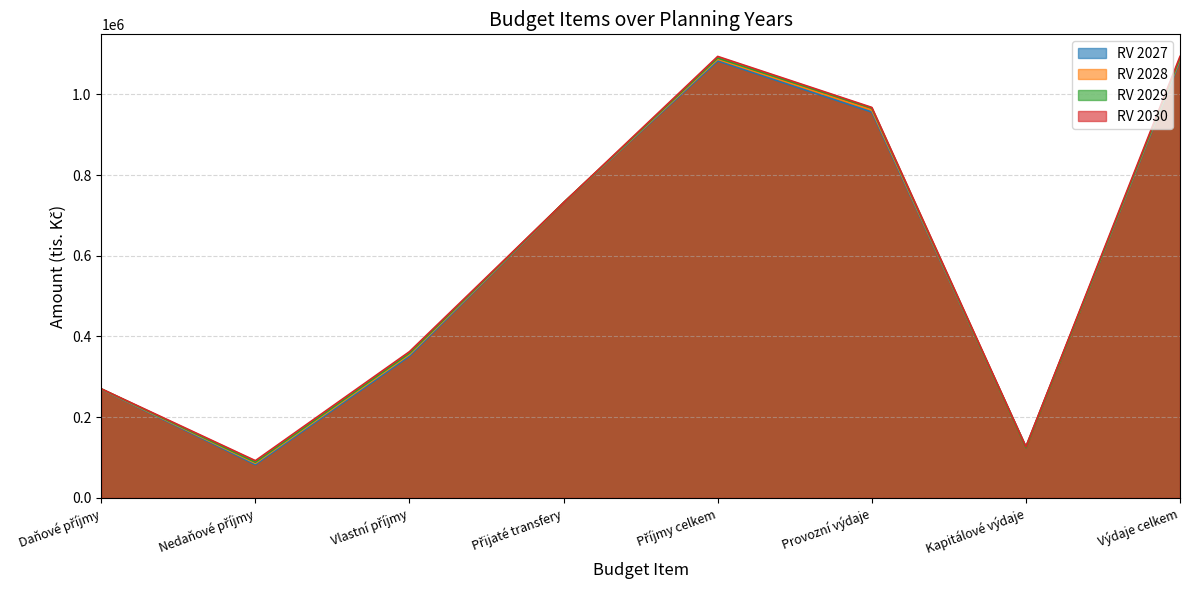

Reading left to right, list all the values displayed in this chart.

RV 2027: 269100.0	82300.0	351400.0	731717.0	1083117.0	956256.9	126860.1	1083117.0
RV 2028: 269740.0	85600.0	355340.0	731717.0	1087057.0	961038.2	126018.8	1087057.0
RV 2029: 270200.0	88100.0	358300.0	731717.0	1090017.0	965843.0	124174.0	1090017.0
RV 2030: 270250.0	92200.0	362450.0	731717.0	1094167.0	967774.0	126393.0	1094167.0